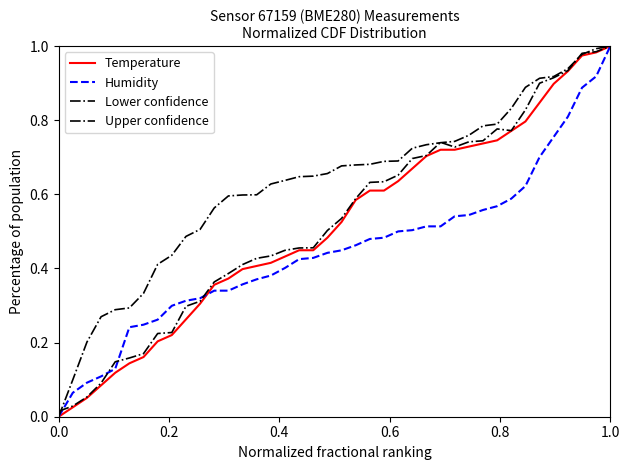

How many lines are shown in the chart?

4